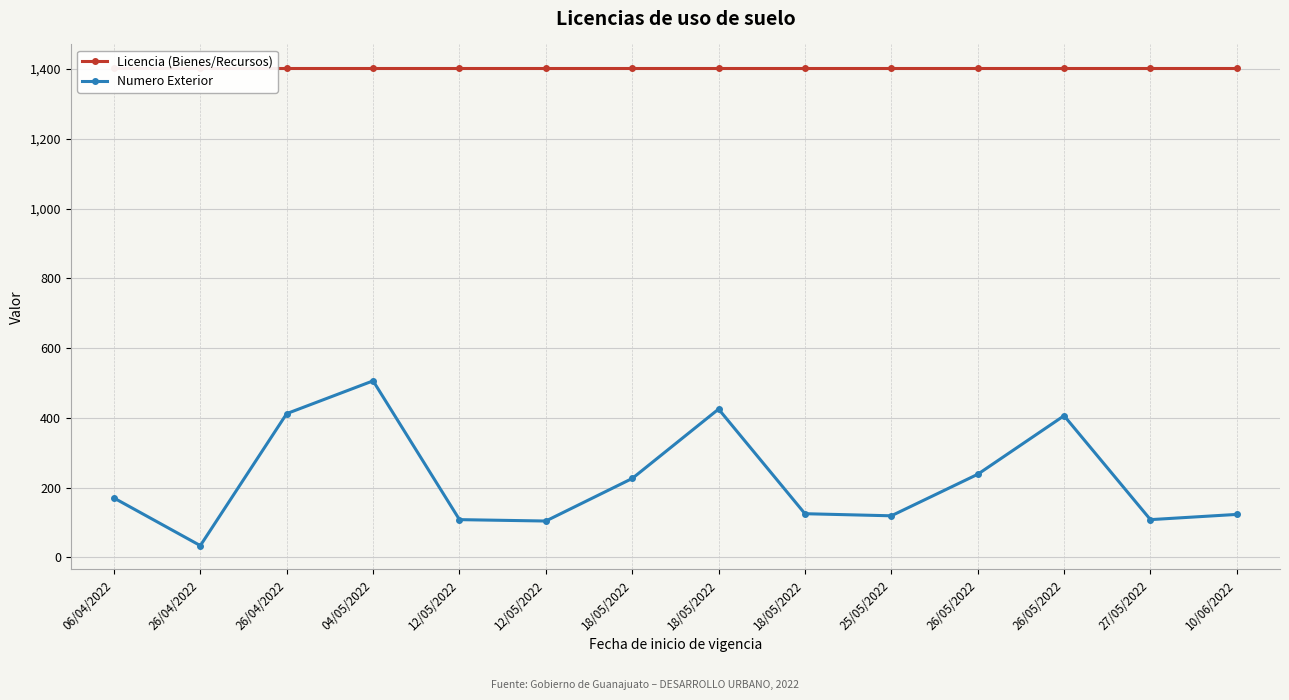

True or false: Licencia (Bienes/Recursos) has more than 2 points higher than both neighbors.

False